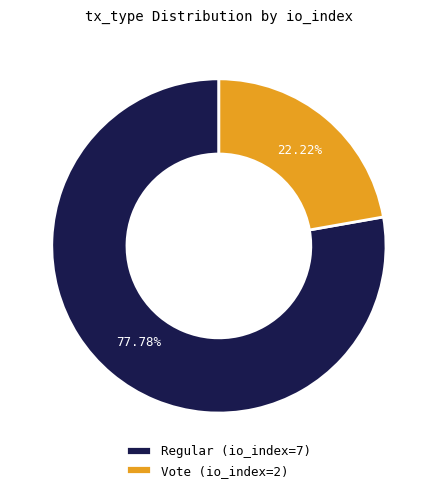

Which category has the biggest portion of the pie?

Regular (io_index=7)